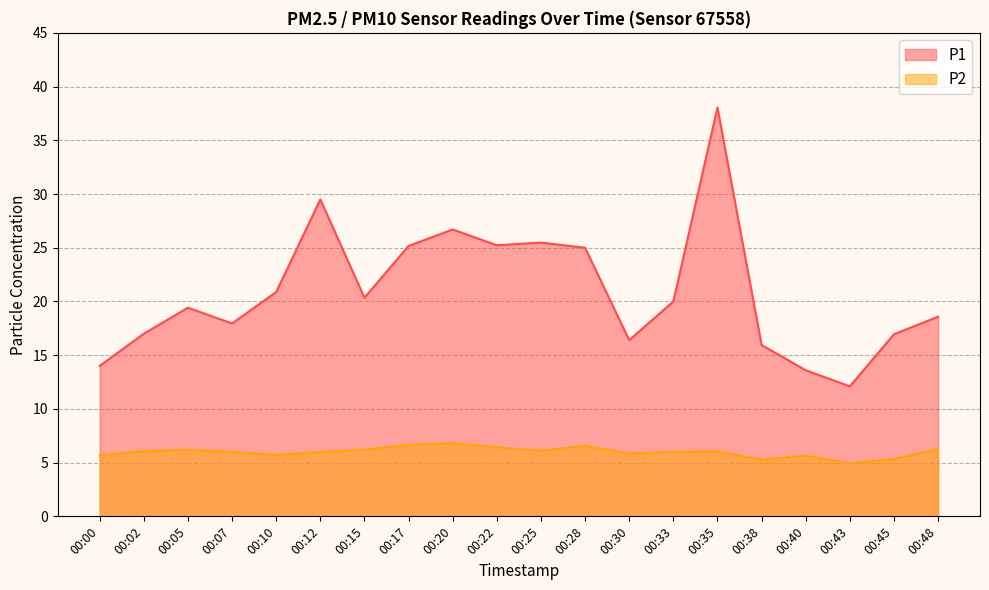

Where is P1 nearest to the value 25?

00:28